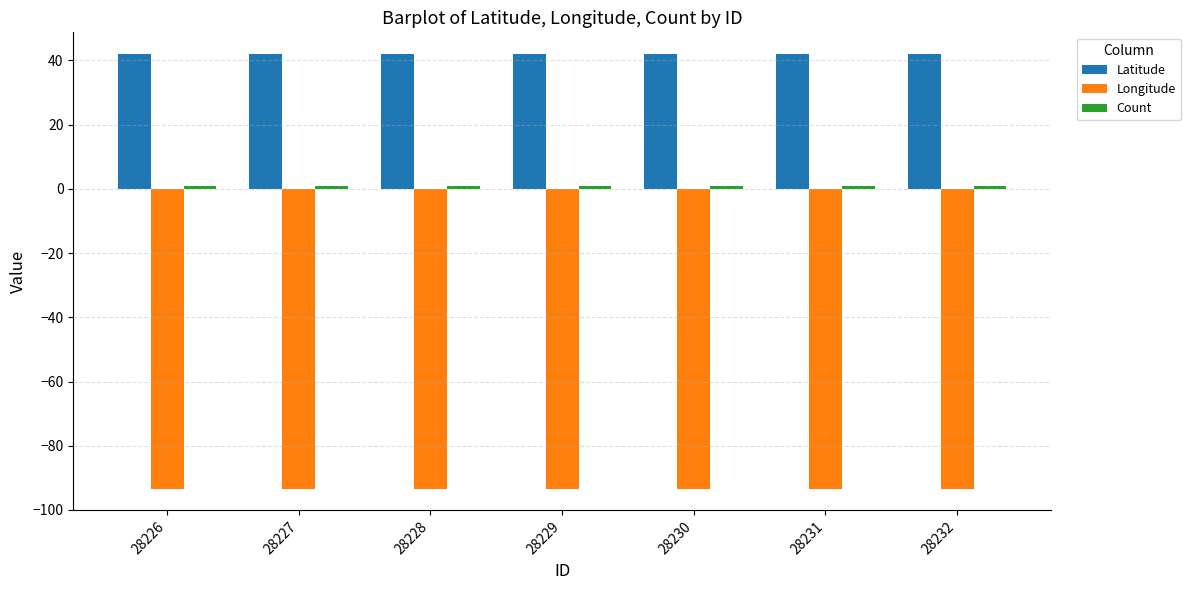

True or false: Longitude has a value of -141.6 at 28229.

False